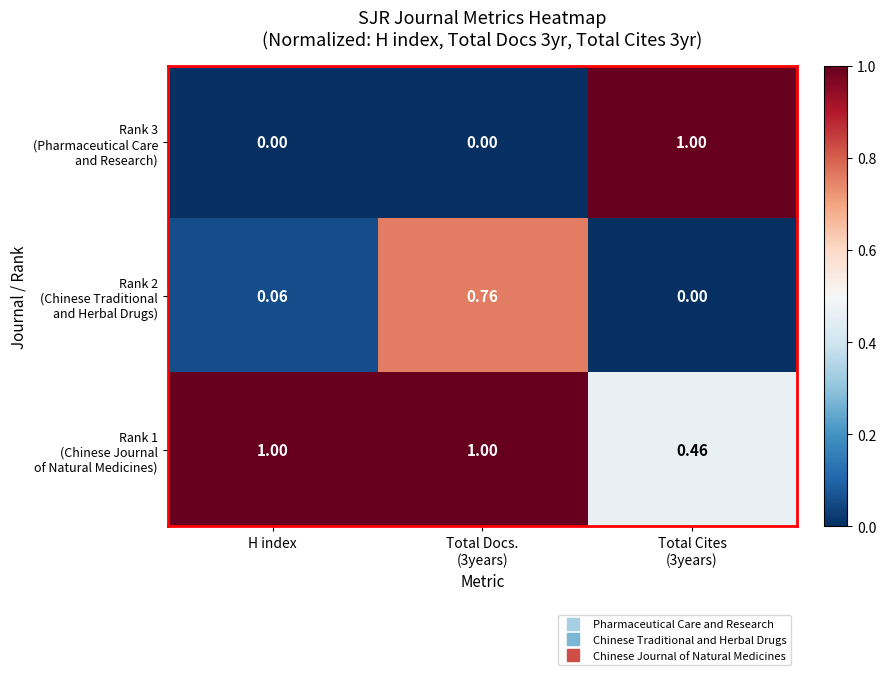

Count the number of categories in the chart.

3